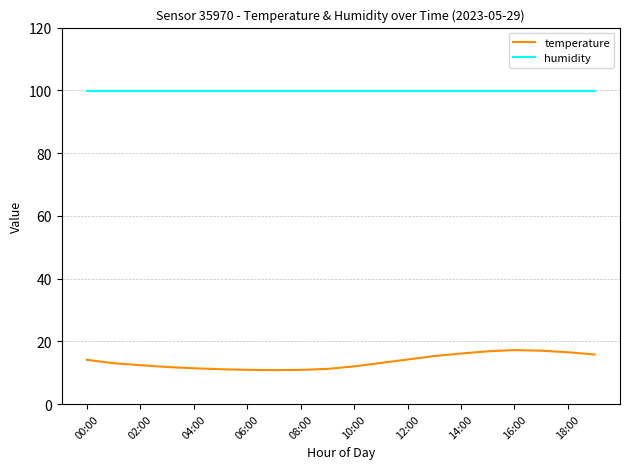

True or false: humidity and temperature intersect in this chart.

False